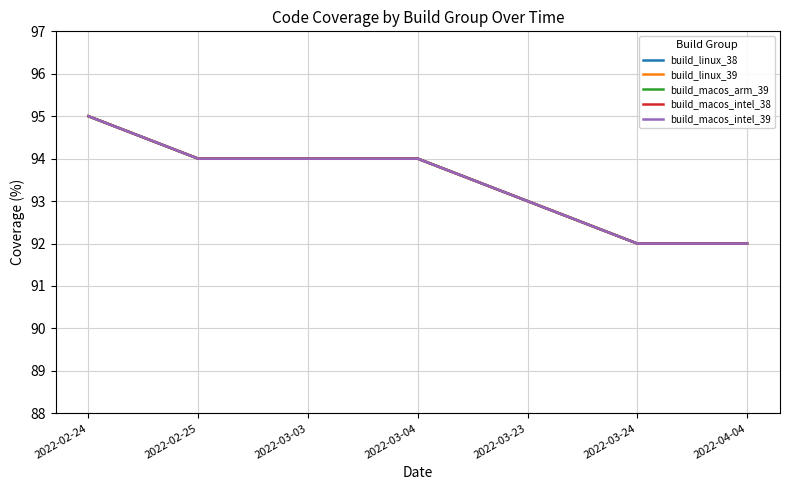

What is the lowest value of the build_macos_arm_39 series?

92